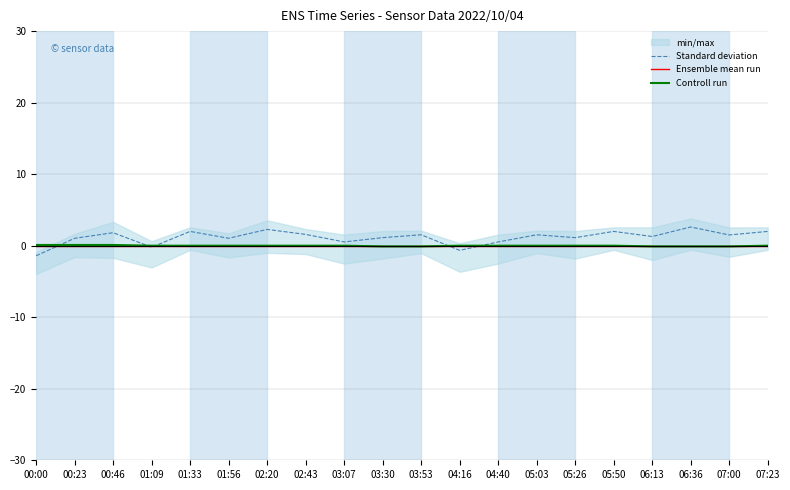

True or false: Controll run has a value of -0.1 at 03:53.

True